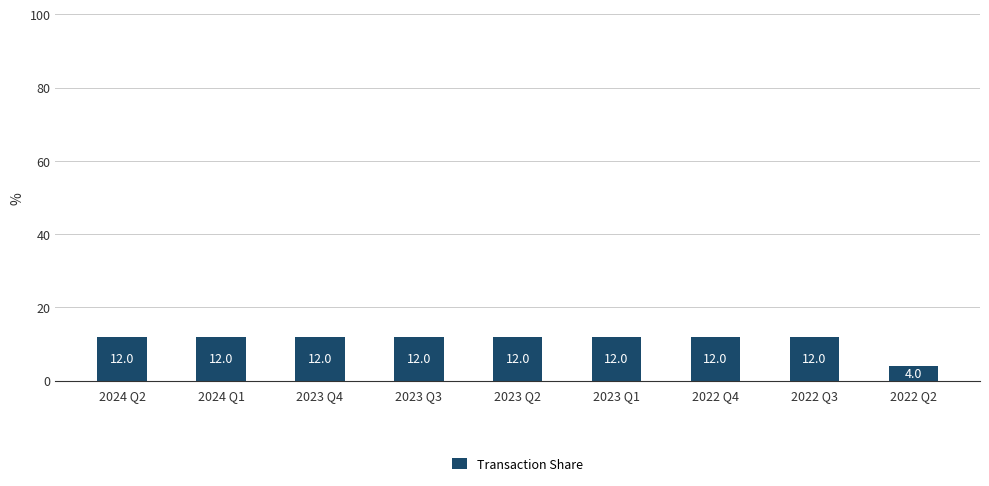

Reading left to right, extract all data points from this chart.

12	12	12	12	12	12	12	12	4